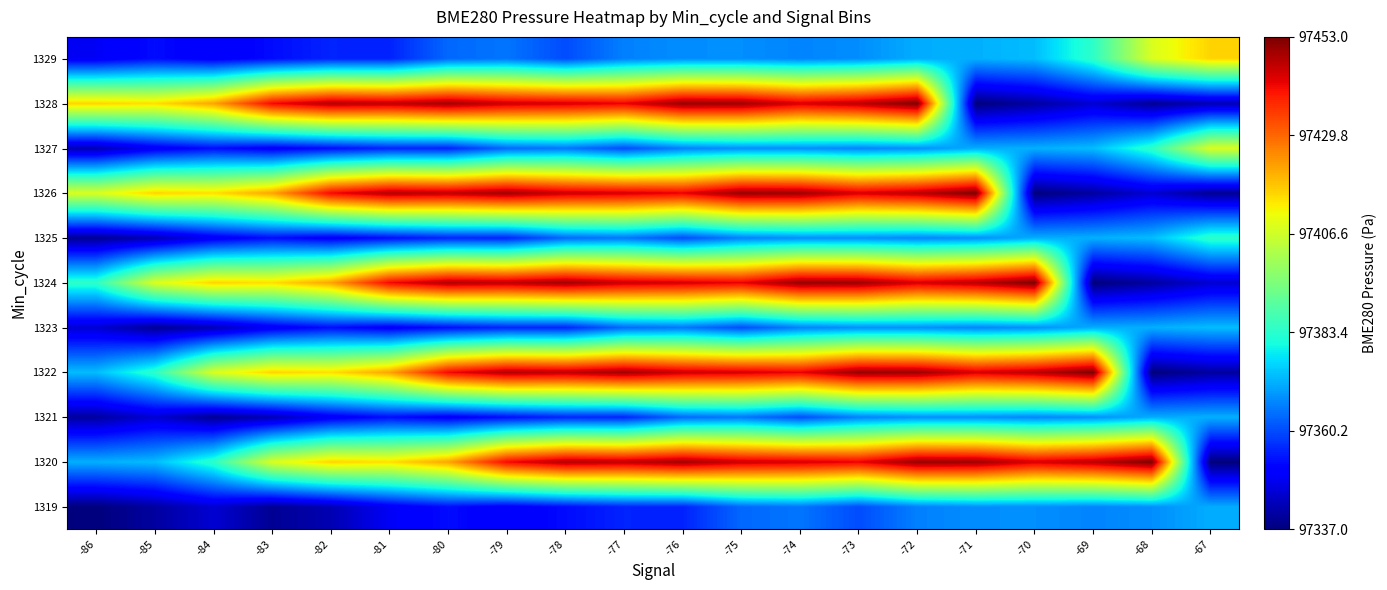

List the series in order of their peak value, highest first.

1320, 1322, 1324, 1326, 1328, 1329, 1327, 1325, 1323, 1321, 1319